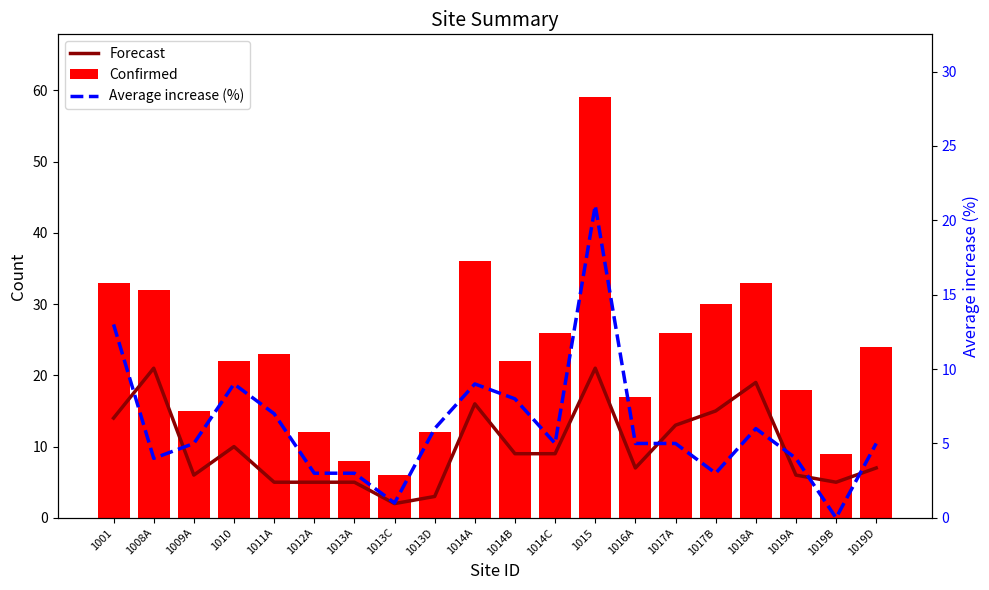

Which has a higher value, 1019D or 1001?

1001